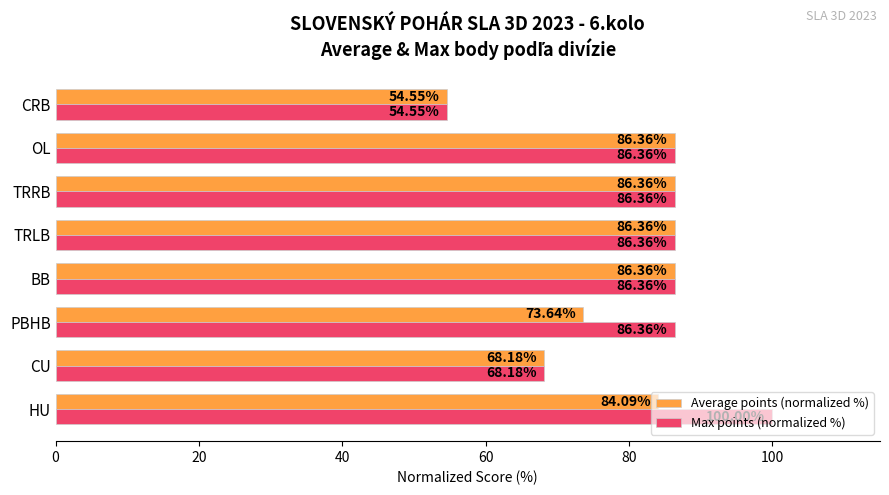

Which series has the largest range (max minus min)?

Max points (normalized %)